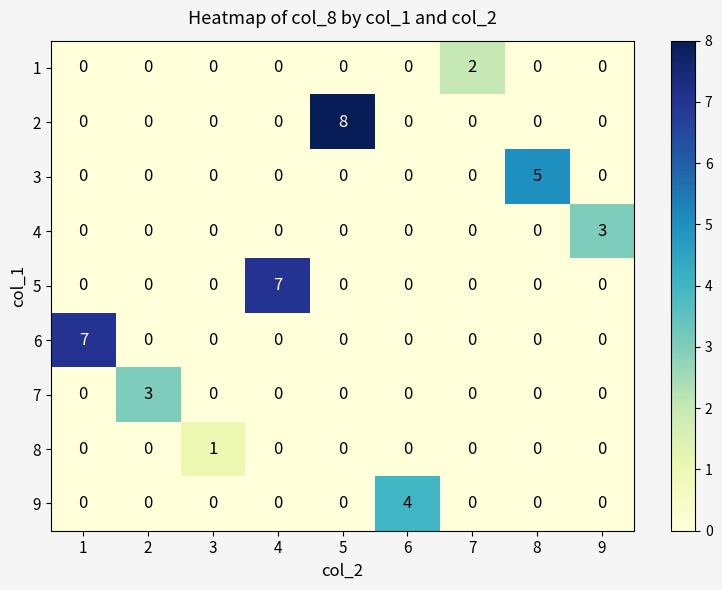

What is the greatest value displayed?

8